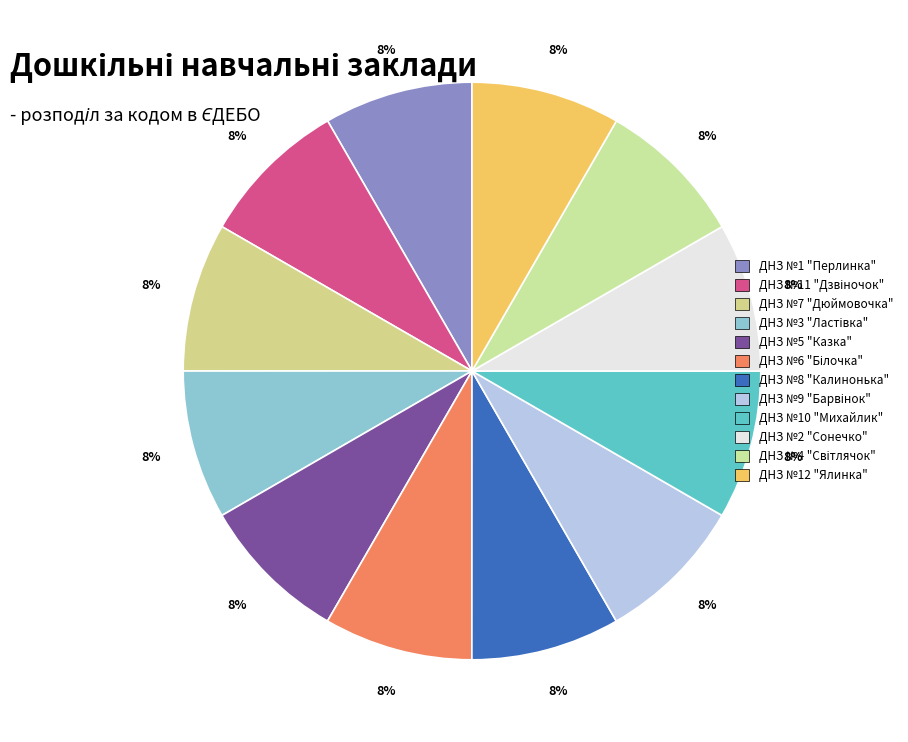

Which has a higher value, ДНЗ №8 "Калинонька" or ДНЗ №1 "Перлинка"?

ДНЗ №8 "Калинонька"